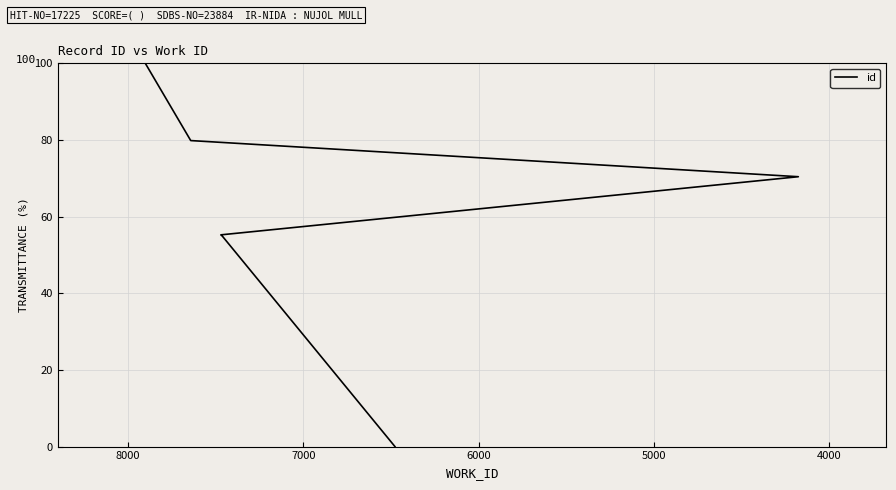

How many data points are less than 55?

2